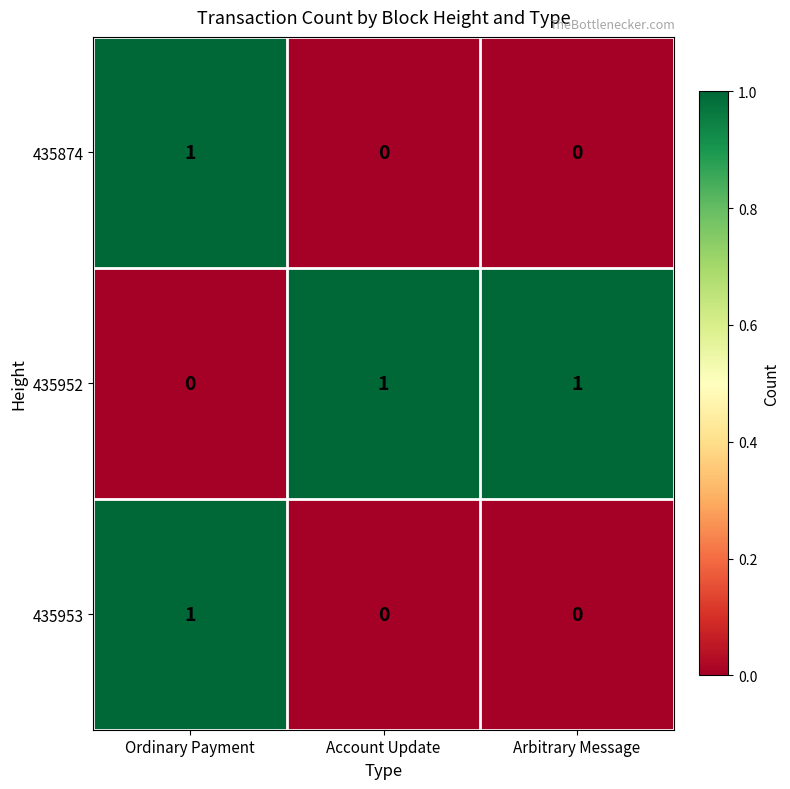

At which label does 435952 reach its minimum?

Ordinary Payment